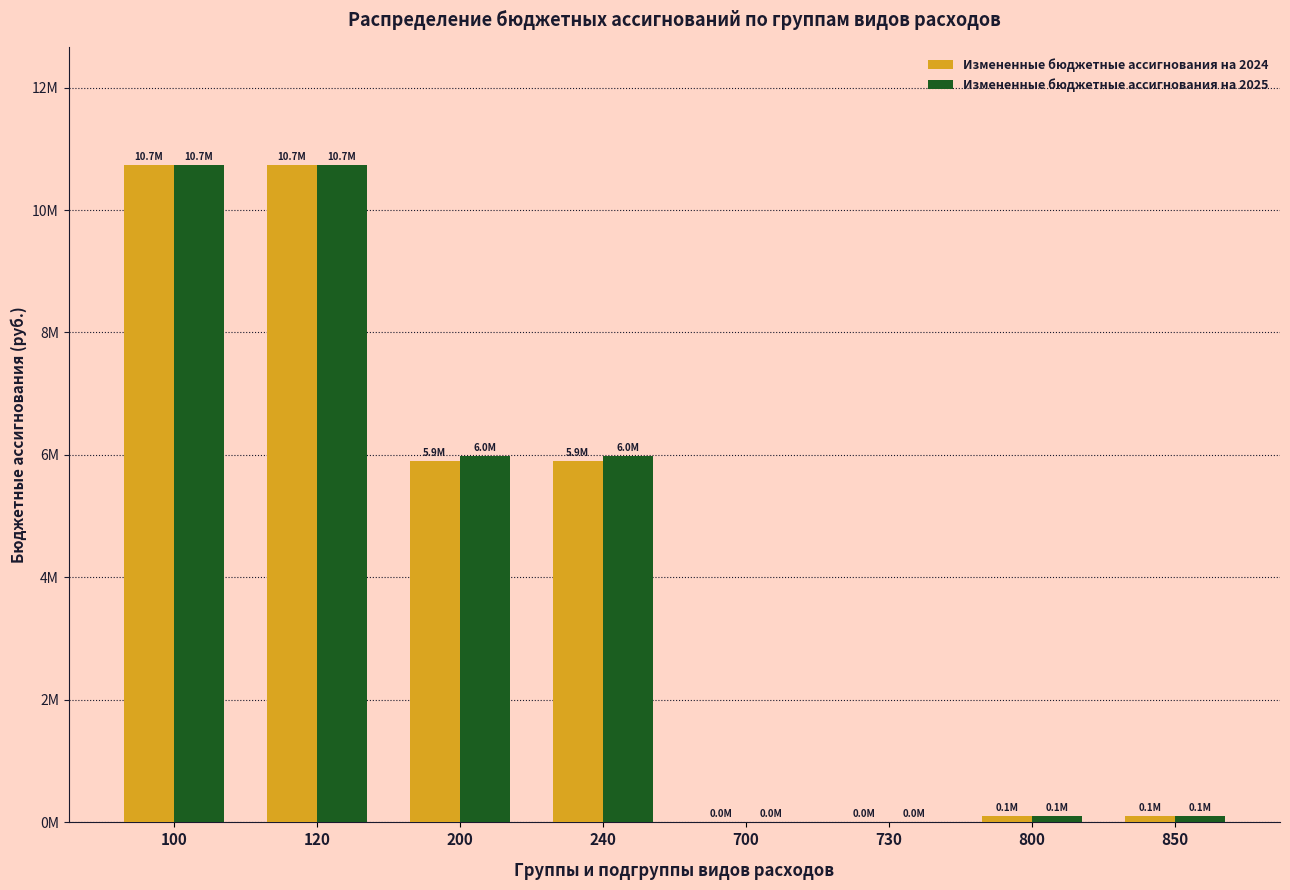

What is the difference between the second highest and second lowest values in the Измененные бюджетные ассигнования на 2024 series?

10729710.2